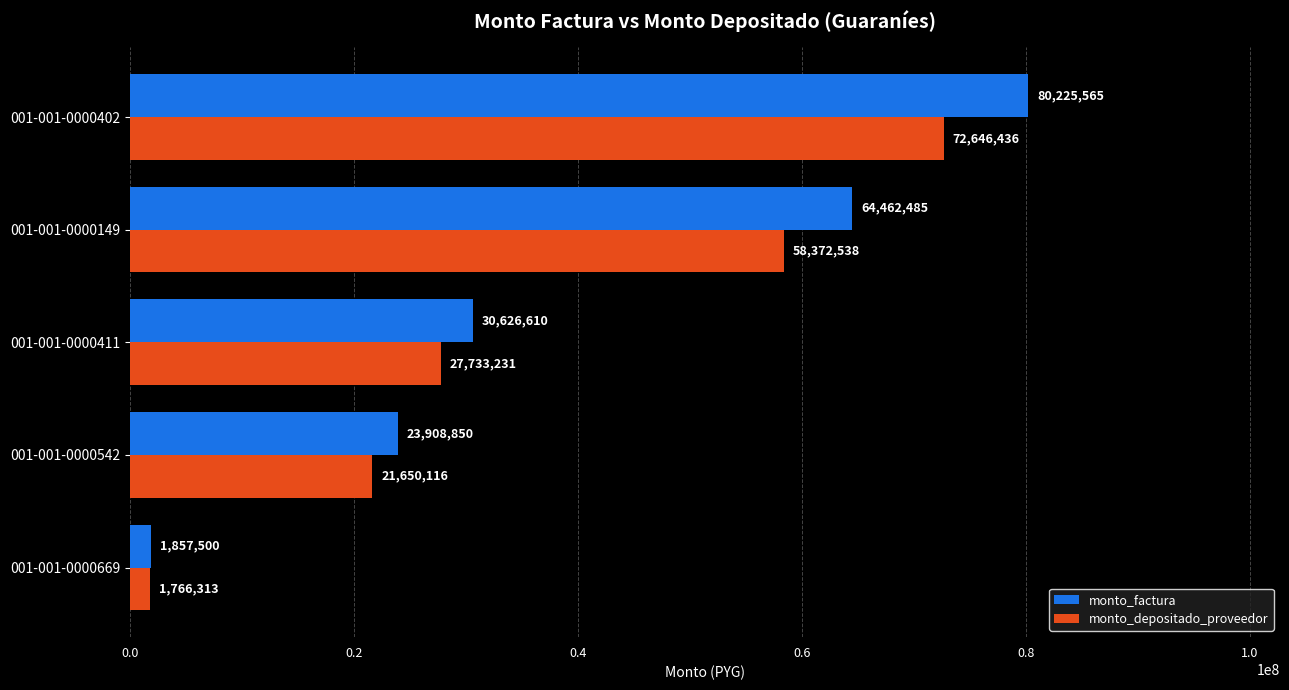

True or false: monto_depositado_proveedor has a value of 38211467 at 001-001-0000402.

False